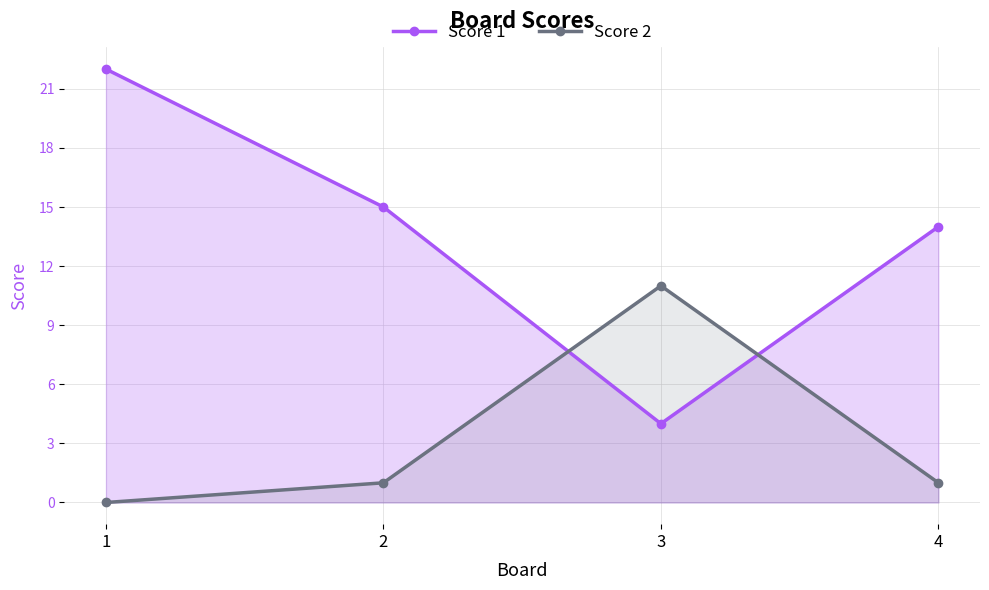

Which series has the largest range (max minus min)?

Score 1